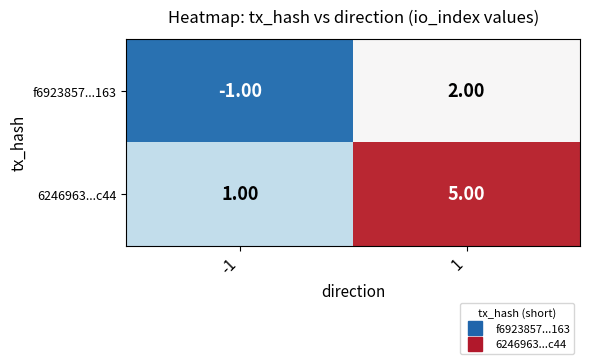

Is the value of f6923857...163 at -1 greater than the value of 6246963...c44 at -1?

No